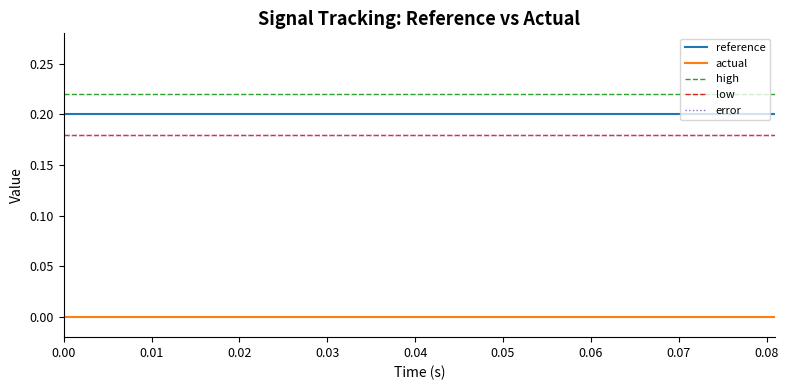

At how many categories does at least one series exceed 0?

15